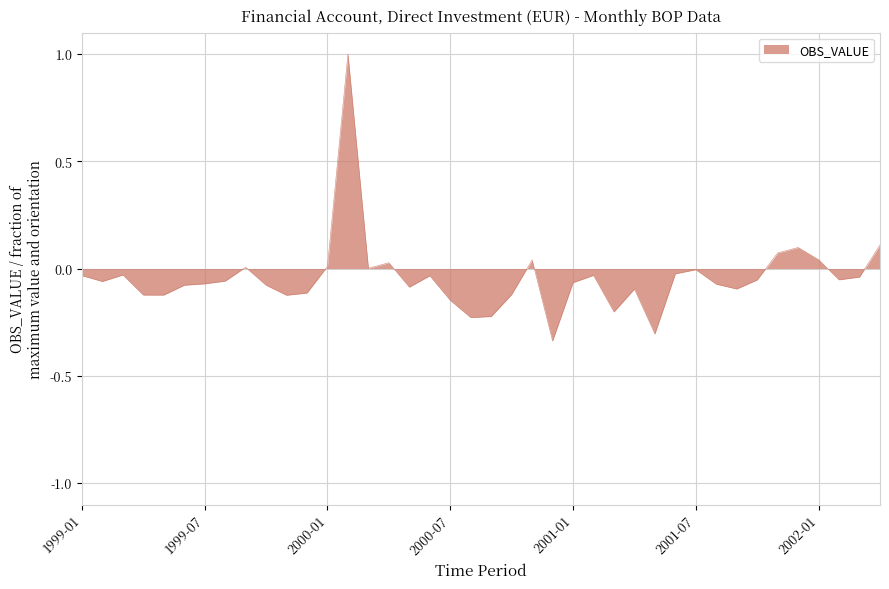

True or false: the data has more than 0 interior local peaks.

True